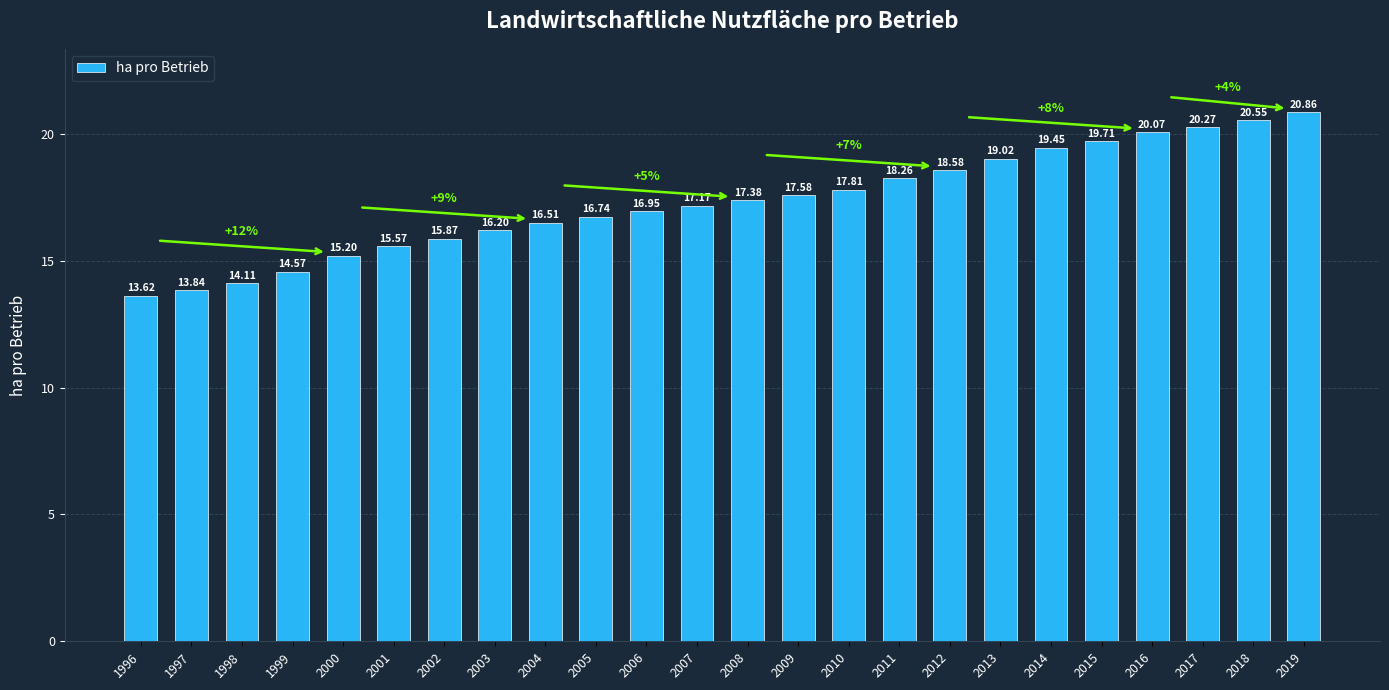

Approximately how many times larger is the value at 1997 compared to 2000?

0.9